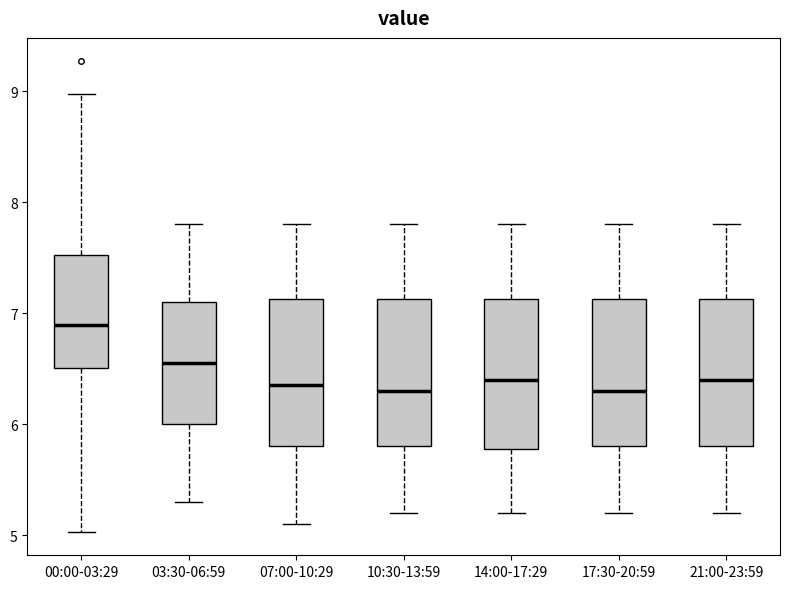

Reading left to right, read every box against the y-axis: the position of its median line, the range the box covers, and the ends of its whiskers. The values are not printed on the chart, so give them approximately, as read against the axis.

00:00-03:29: median 6.9, box 6.5 to 7.5, whiskers 5.0 to 9.0
03:30-06:59: median 6.6, box 6.0 to 7.1, whiskers 5.3 to 7.8
07:00-10:29: median 6.4, box 5.8 to 7.1, whiskers 5.1 to 7.8
10:30-13:59: median 6.3, box 5.8 to 7.1, whiskers 5.2 to 7.8
14:00-17:29: median 6.4, box 5.8 to 7.1, whiskers 5.2 to 7.8
17:30-20:59: median 6.3, box 5.8 to 7.1, whiskers 5.2 to 7.8
21:00-23:59: median 6.4, box 5.8 to 7.1, whiskers 5.2 to 7.8